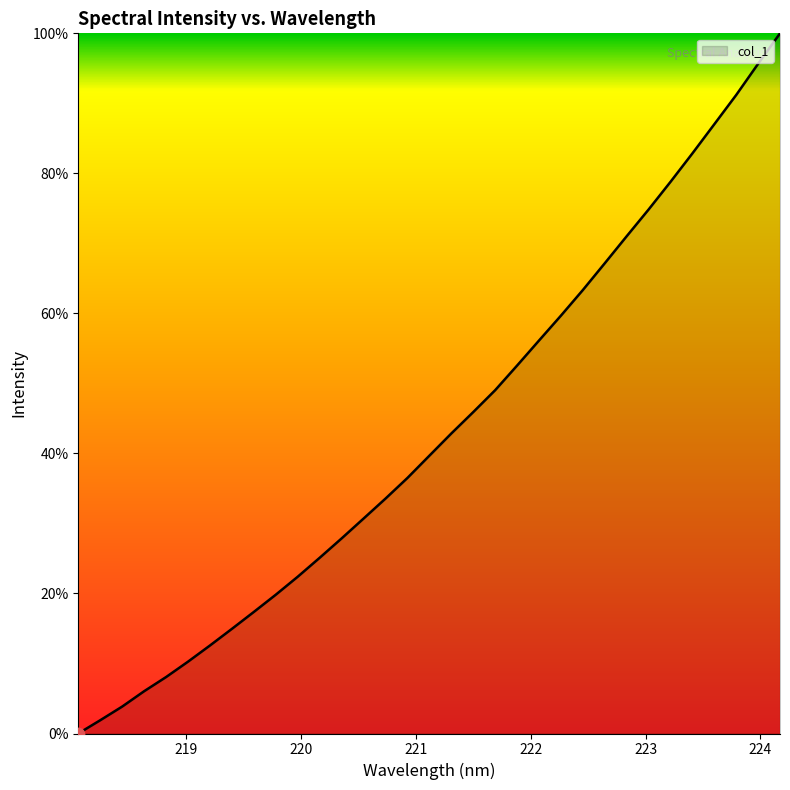

What is the difference between the maximum and minimum values?

100.0